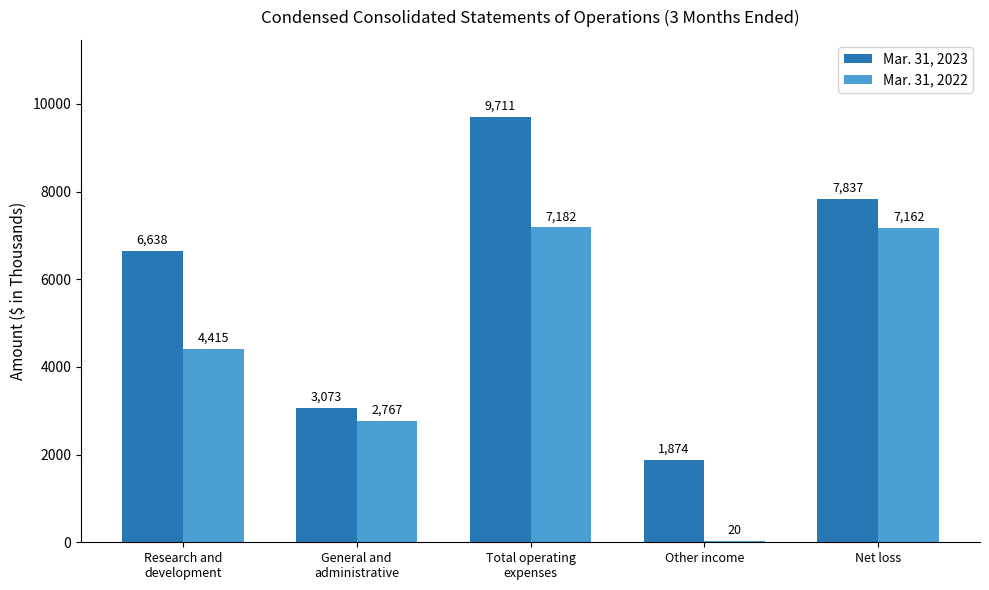

Is it true that Mar. 31, 2022 equals 7182 at Total operating
expenses?

True